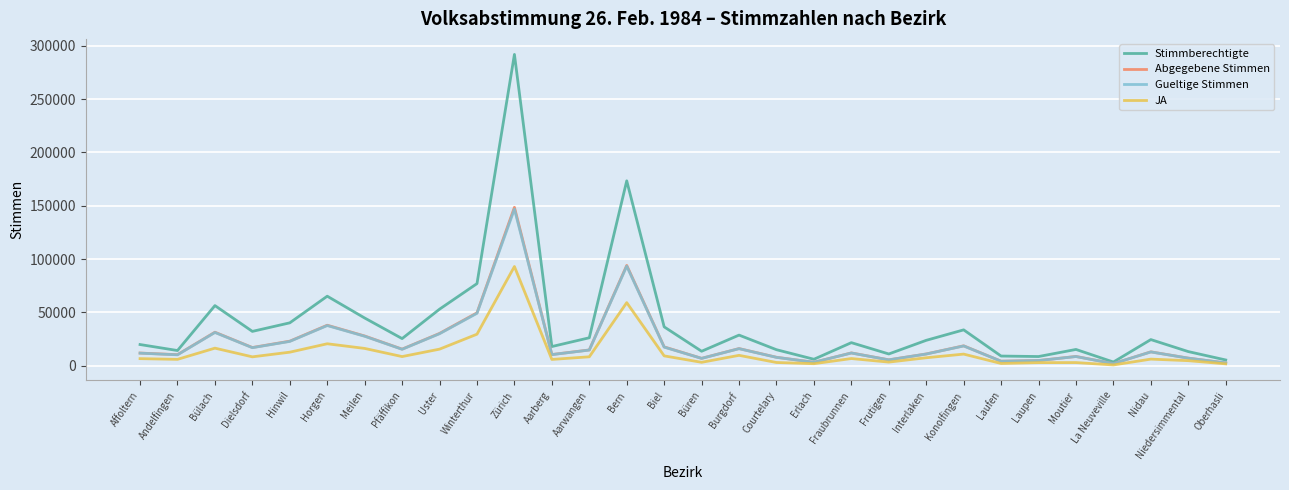

Between Dielsdorf and Erlach, which series saw the biggest shift?

Stimmberechtigte